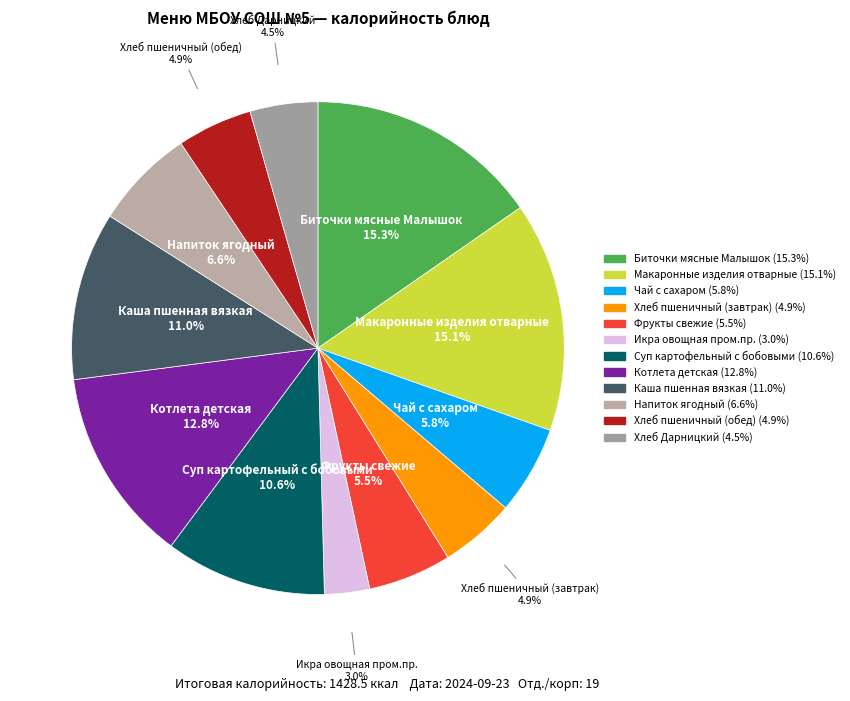

What is the smallest slice in the pie chart?

Икра овощная пром.пр.